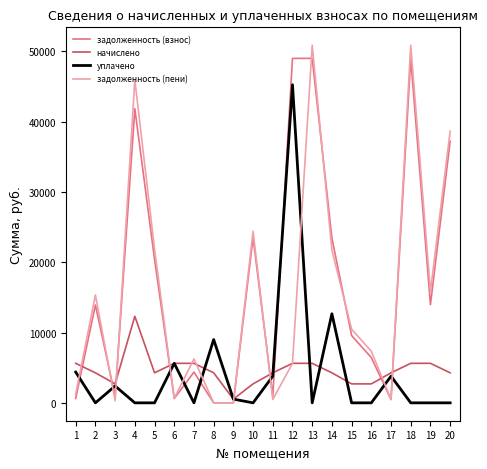

What is the approximate value of задолженность (взнос) at 2?

13921.8